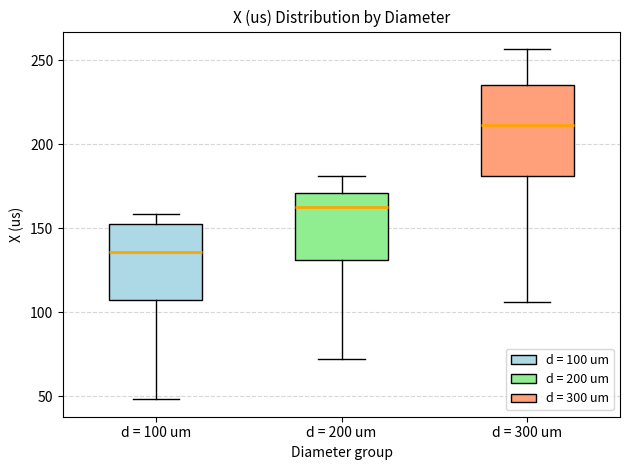

Comparing the boxes themselves (not the whiskers), which one is the tallest?

d = 300 um